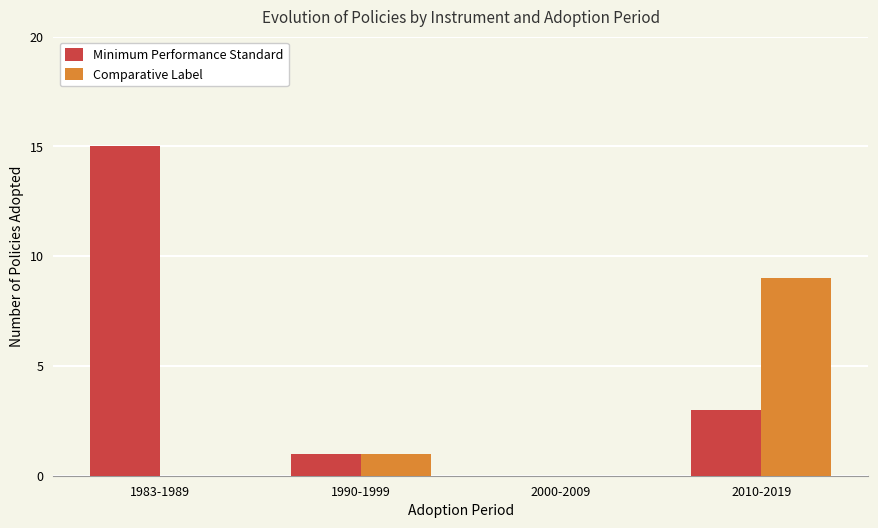

Where is Comparative Label nearest to the value 4?

1990-1999